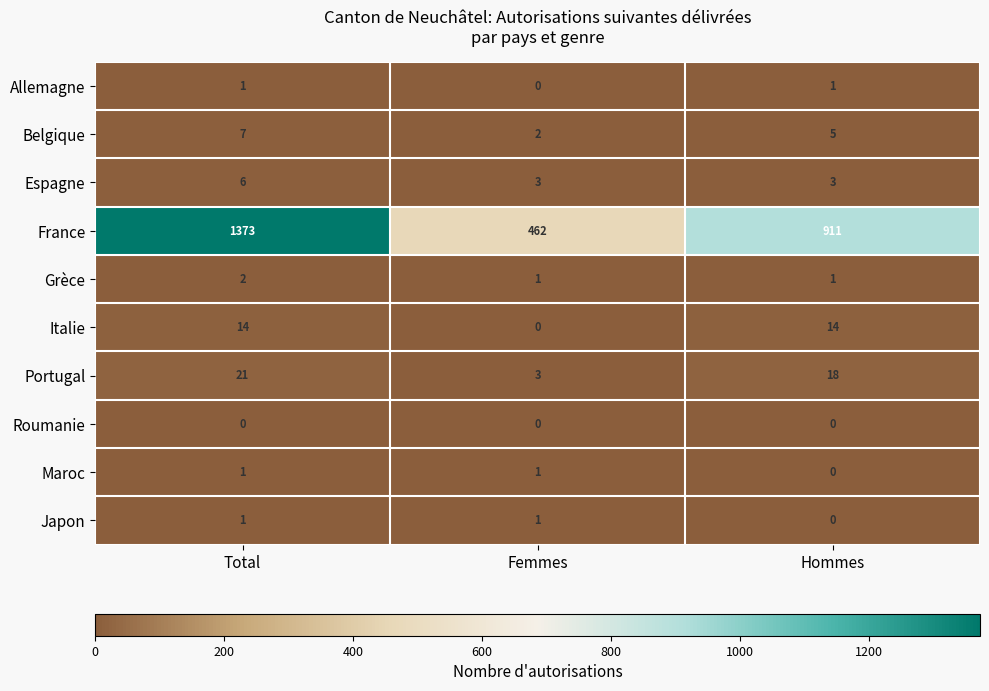

What is the approximate value of France at Femmes, to the nearest 100?

500